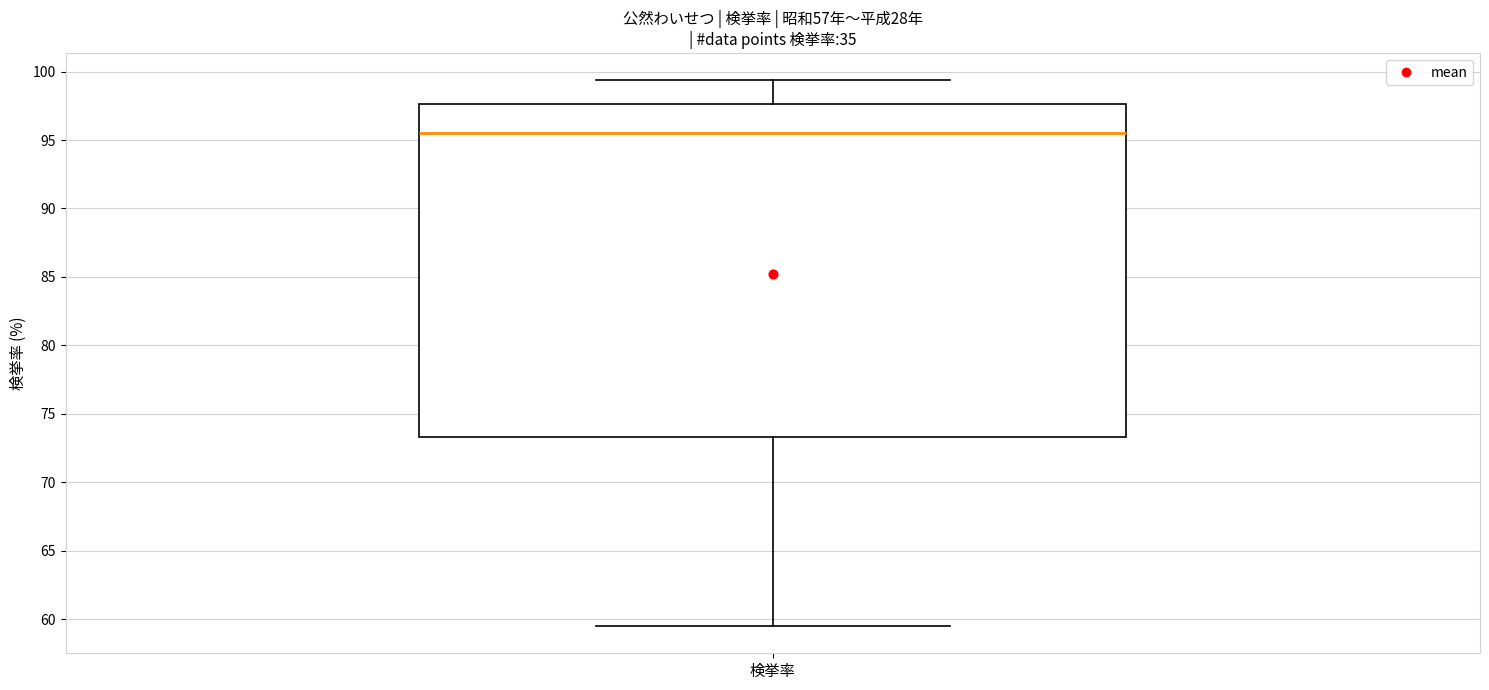

Where is the lower edge of the box for 検挙率 on the y-axis? The values are not printed on the chart, so give them approximately, as read against the axis.

73.5